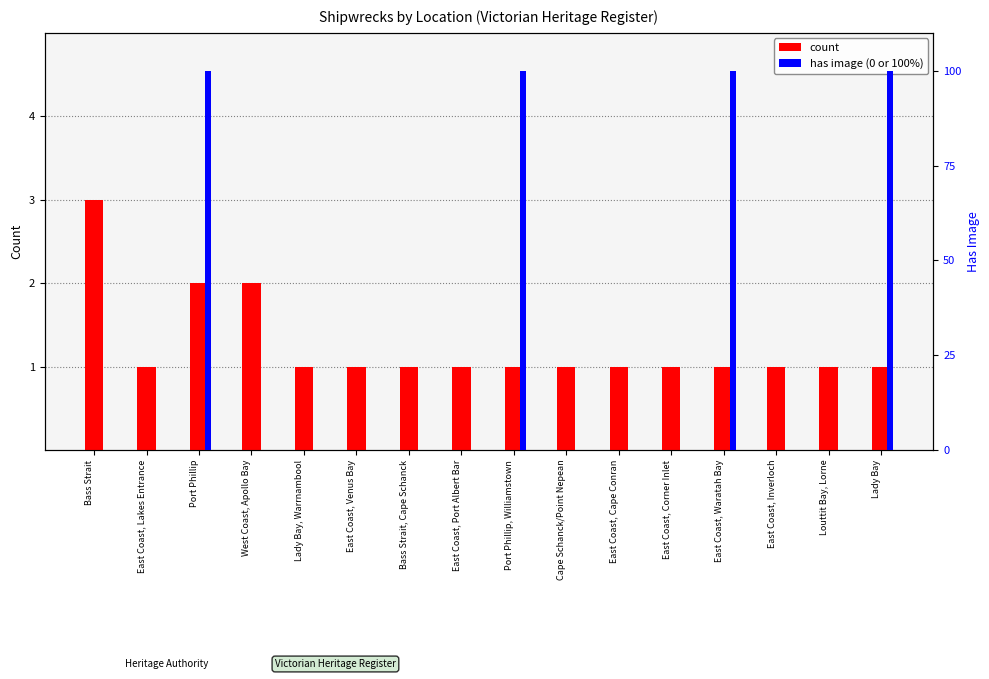

What is the label of the 12th bar from the right?

Lady Bay, Warrnambool